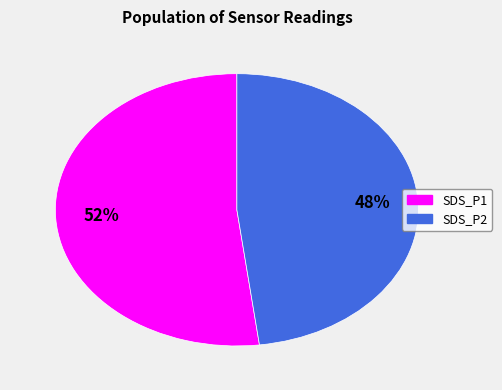

Is there any slice that represents more than half of the pie?

Yes